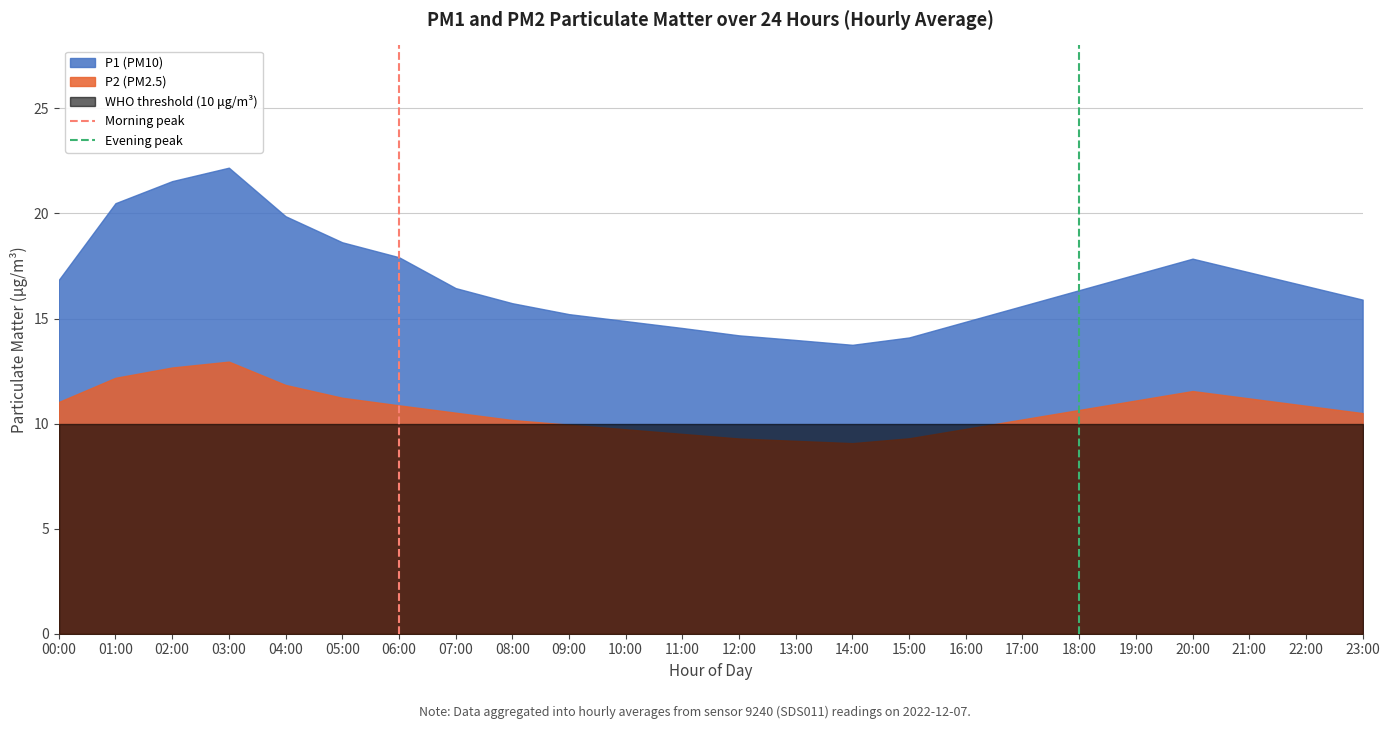

What is the difference between the maximum and minimum values in the Evening peak series?

1